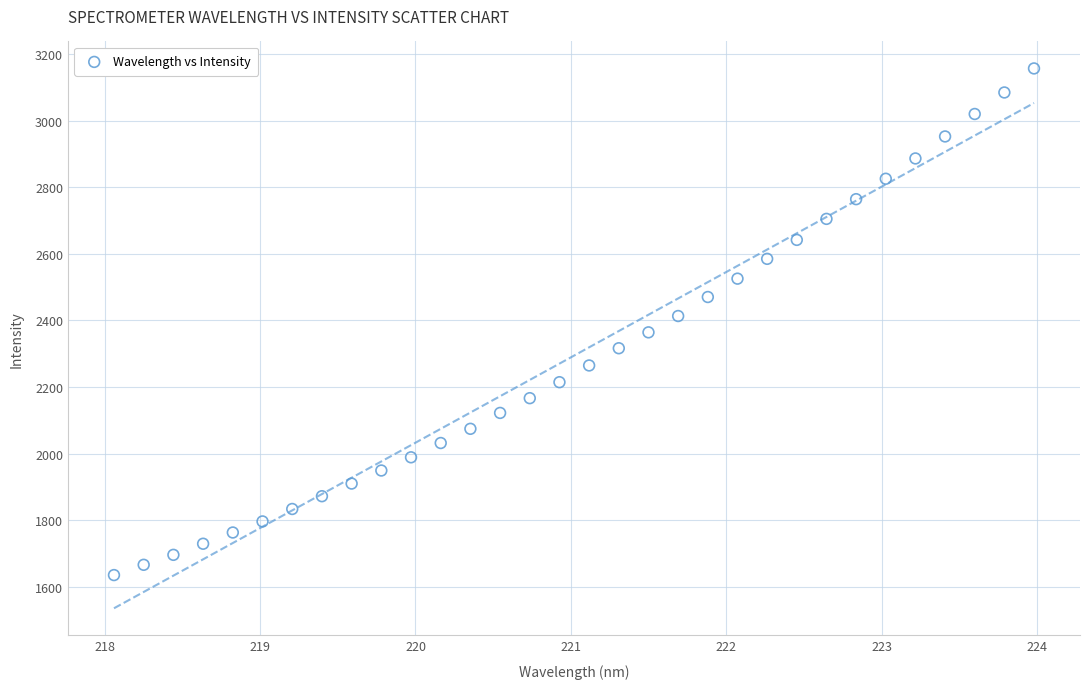

What is the range of Y values (max minus min)?

1522.4